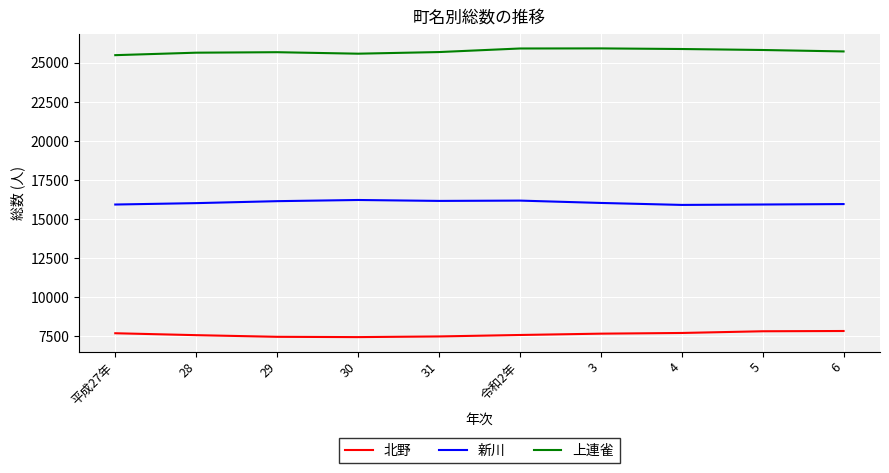

The value of 新川 at 5 is 24774. True or false?

False